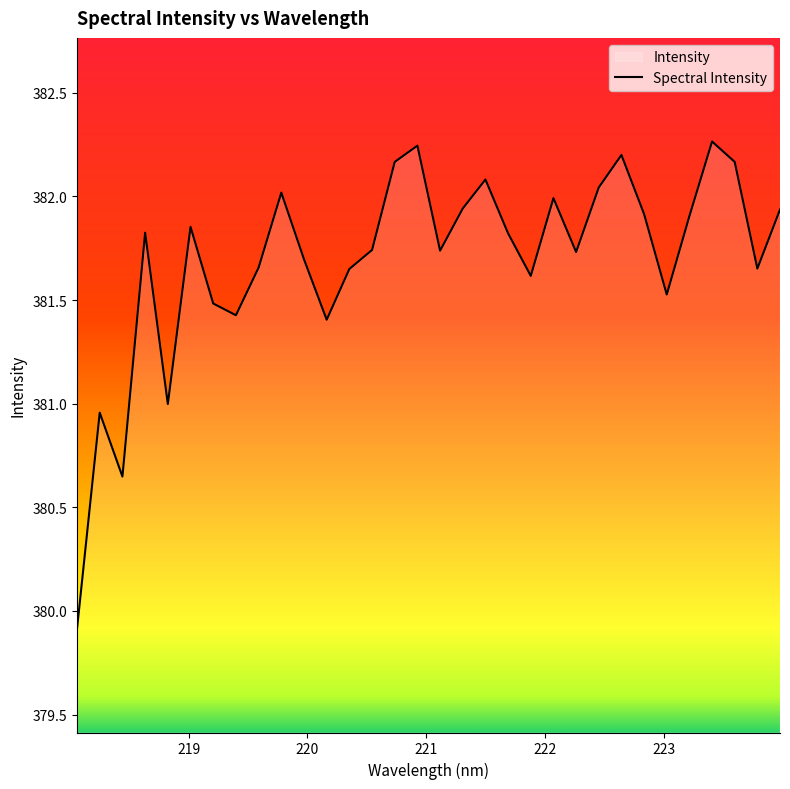

What is the minimum value shown in the chart?

379.9